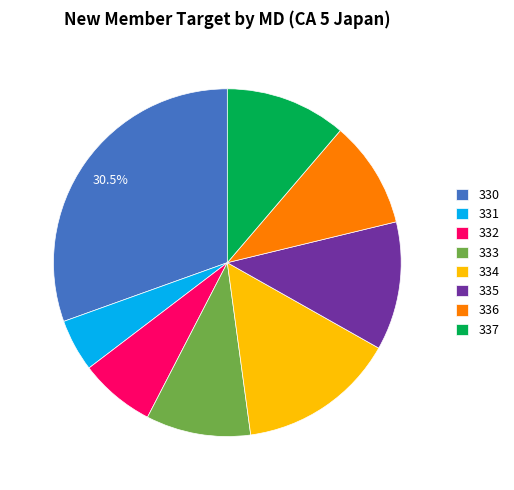

The 335 slice represents 12% of the pie. True or false?

True